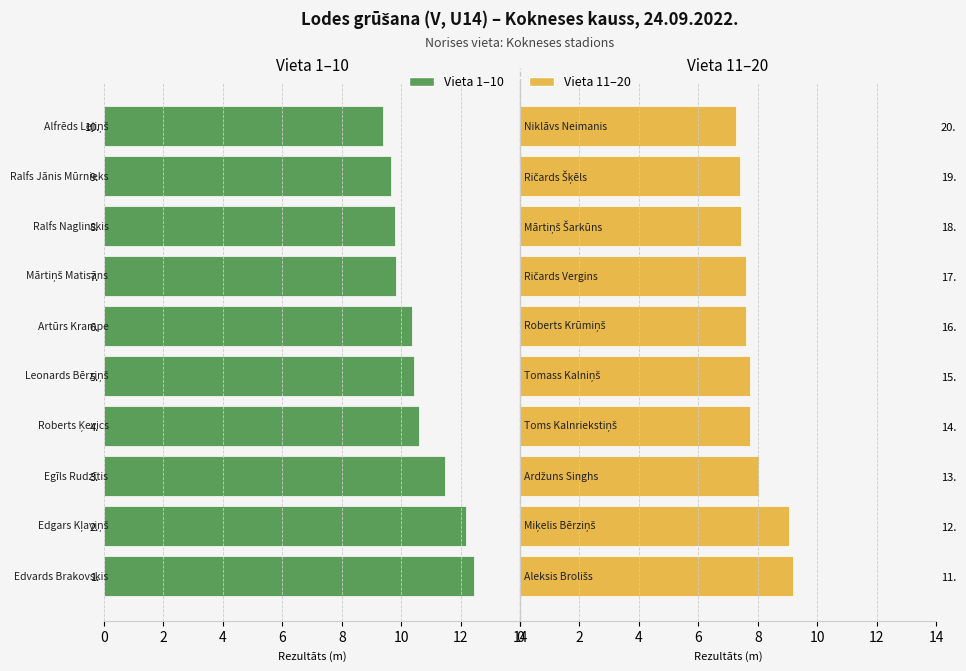

What is the label of the 10th bar from the left?

9